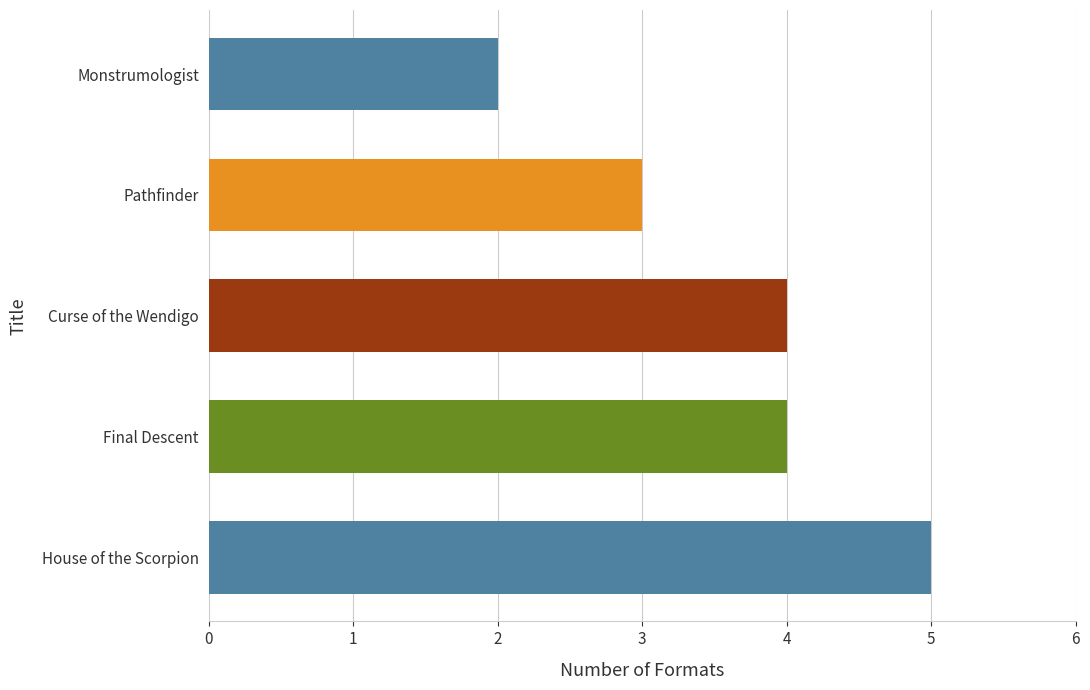

Is it true that the value at Curse of the Wendigo is 4?

True